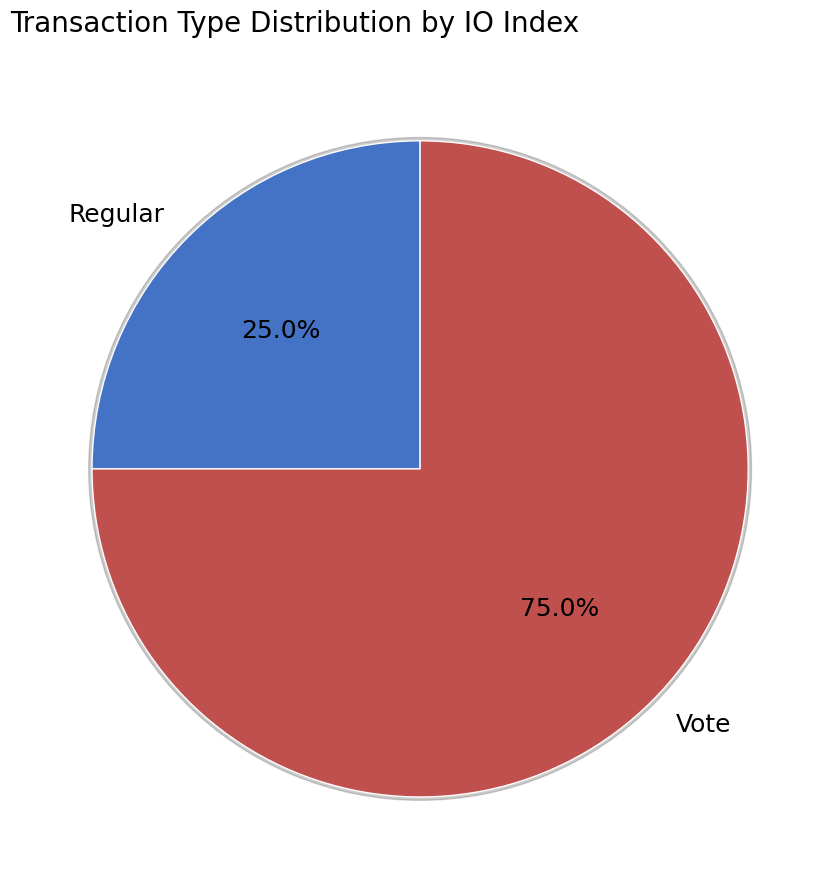

Is it true that Regular is 36% of the pie?

False